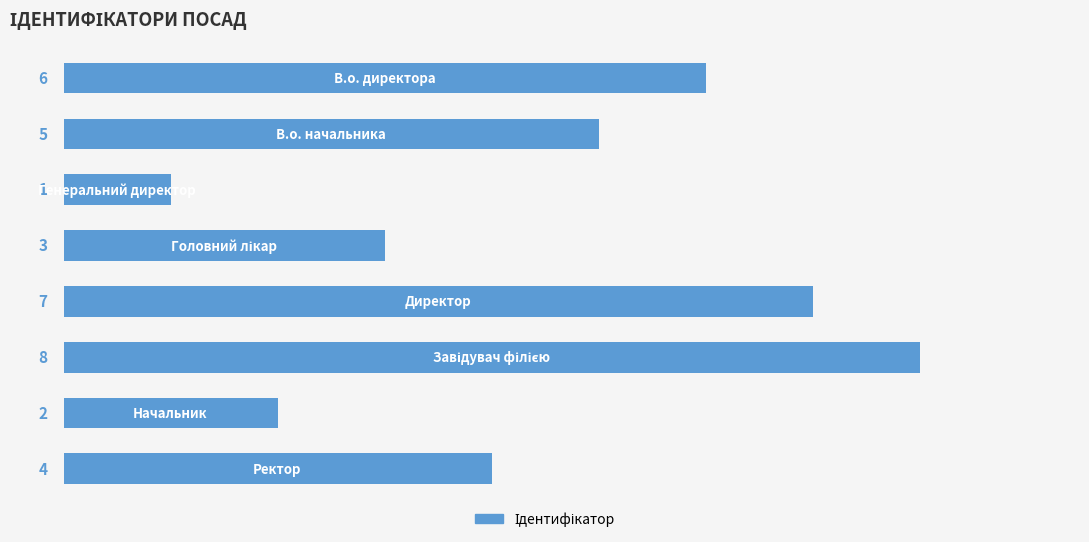

What is the maximum value shown in the chart?

8